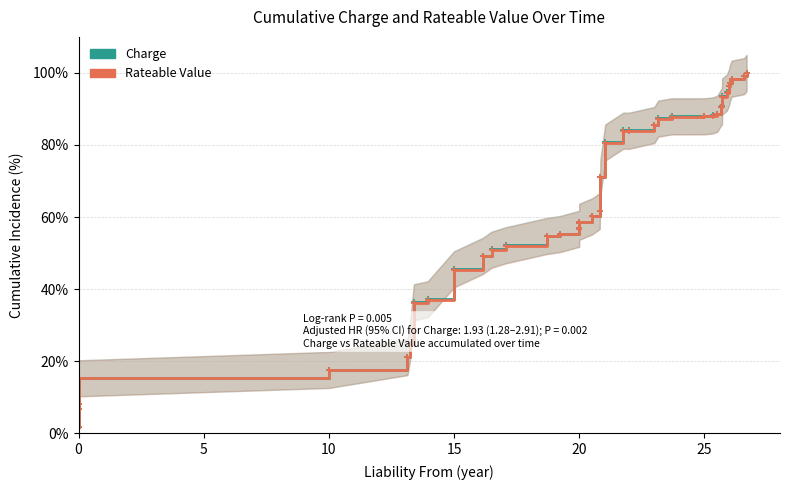

Reading left to right, transcribe all the data shown in this chart.

Charge: 1.6	6.8	8.1	15.2	17.5	21.1	24.7	36.4	37.2	45.6	49.3	51.0	52.2	54.8	55.3	56.8	57.0	58.5	58.7	60.2	61.6	71.0	80.7	84.0	84.0	85.6	87.4	88.0	88.0	88.2	88.7	90.5	90.7	93.5	94.6	96.4	97.3	98.4	99.1	100.0
Rateable Value: 1.6	6.8	8.1	15.2	17.6	21.1	24.7	36.3	37.1	45.4	49.1	50.9	52.1	54.7	55.2	56.7	57.0	58.4	58.7	60.2	61.7	71.0	80.6	83.9	83.9	85.5	87.3	87.9	87.9	88.1	88.6	90.5	90.7	93.4	94.5	96.3	97.2	98.4	99.1	100.0